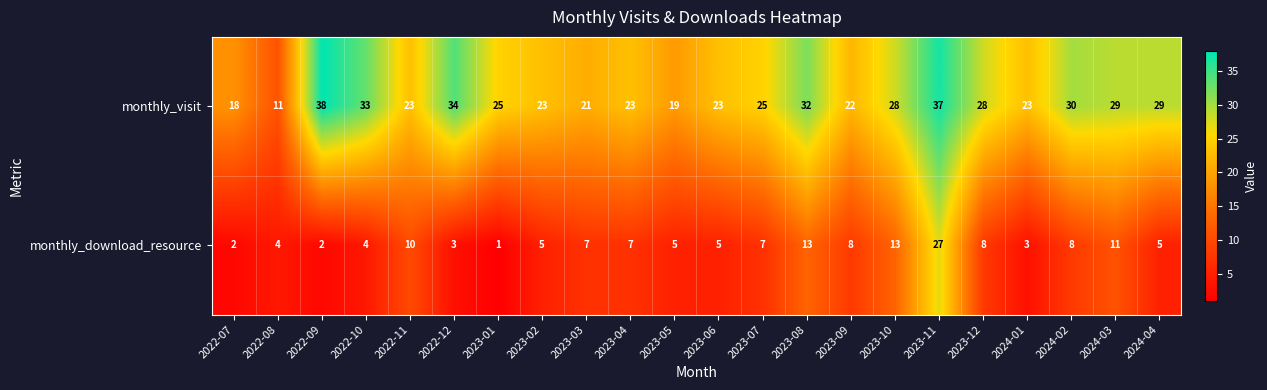

What is the total value across all series at 2023-11?

64